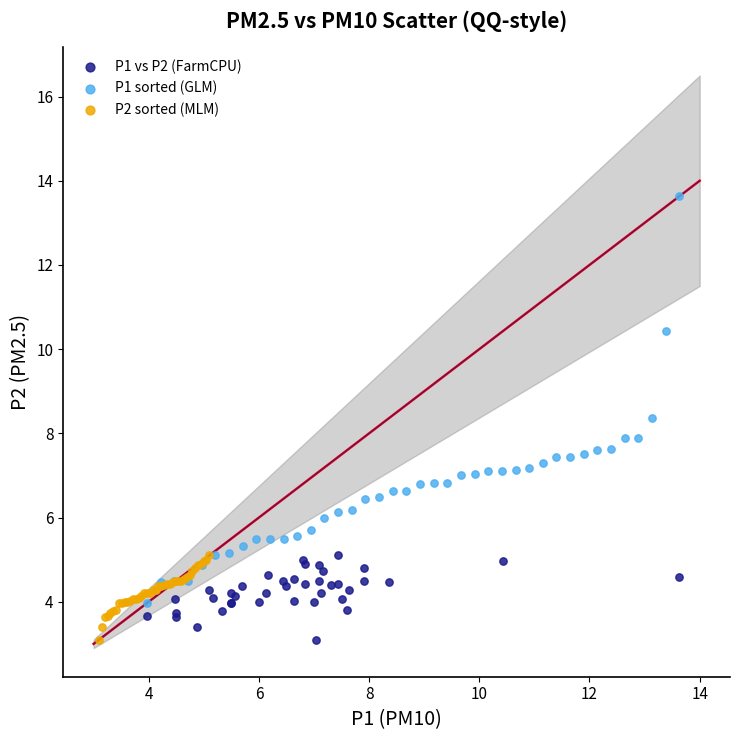

Which series has the widest spread of Y values?

P1 sorted (GLM)